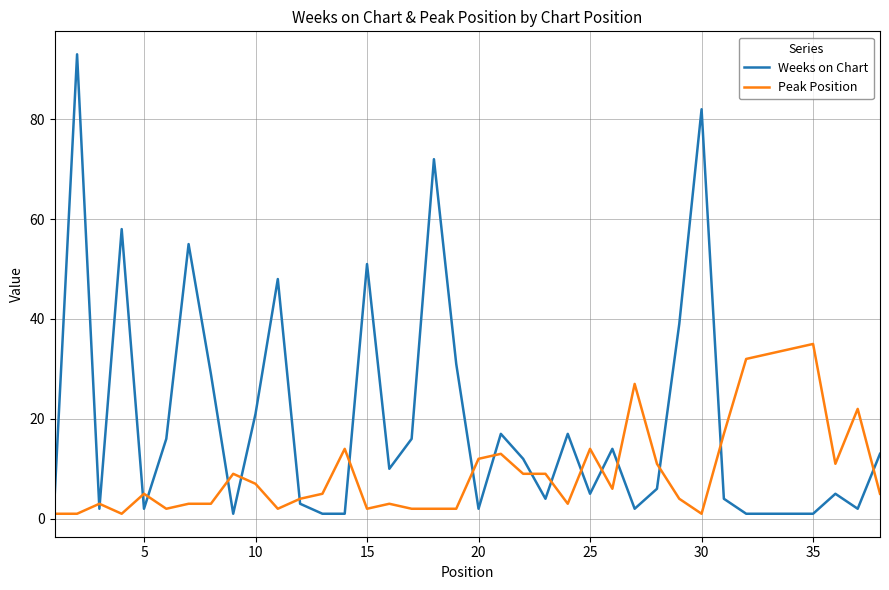

Which series ends up on top after the final intersection of Peak Position and Weeks on Chart?

Weeks on Chart